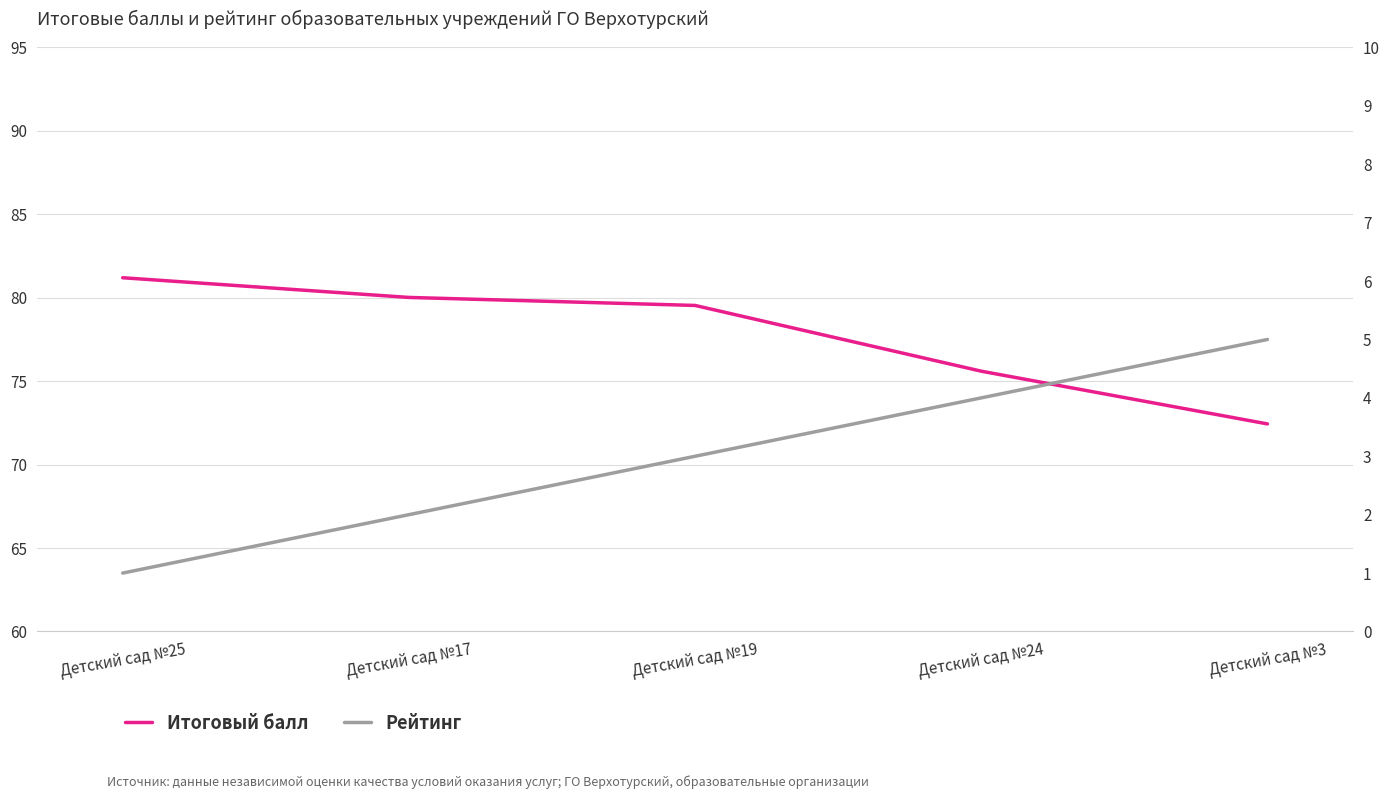

What is the sum of the Рейтинг values at Детский сад №25 and Детский сад №19?

4.0